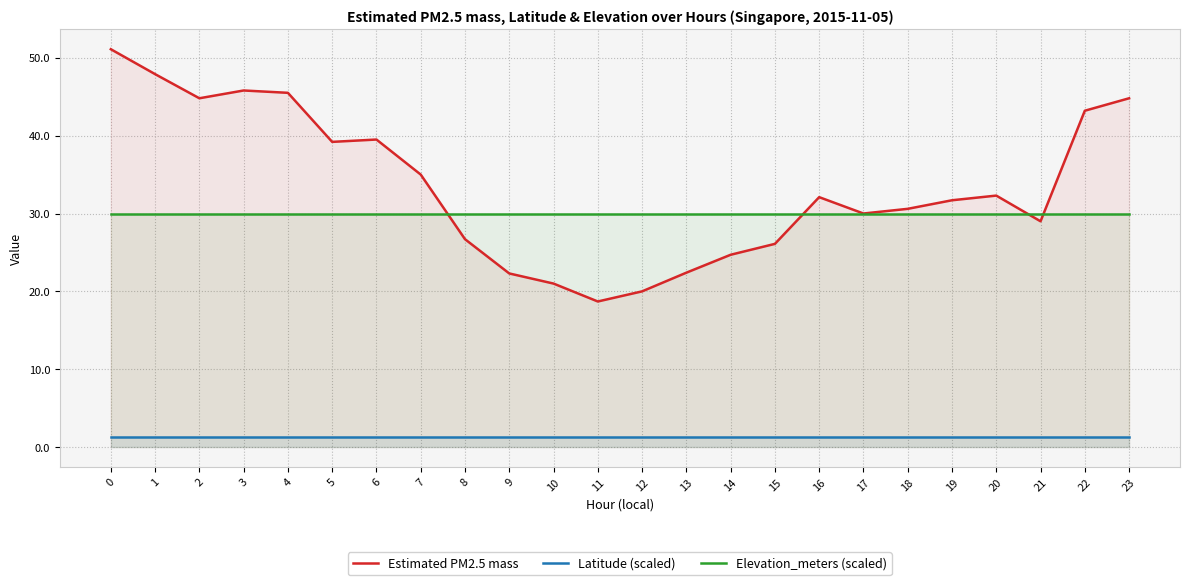

Is the value of Estimated PM2.5 mass at 16 greater than the value of Elevation_meters (scaled) at 14?

Yes